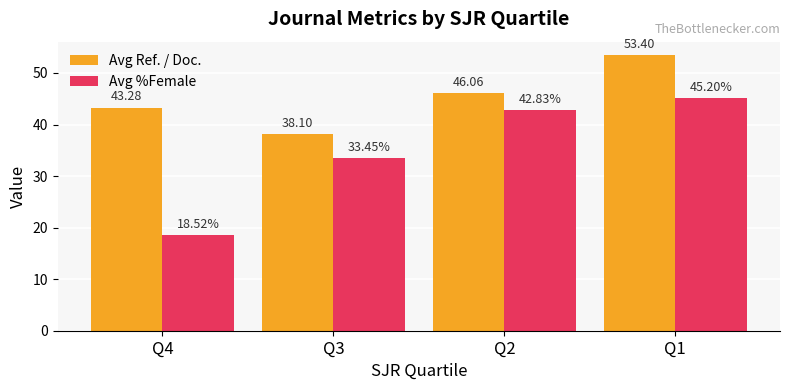

What is the difference between the maximum and minimum values in the Avg %Female series?

26.7